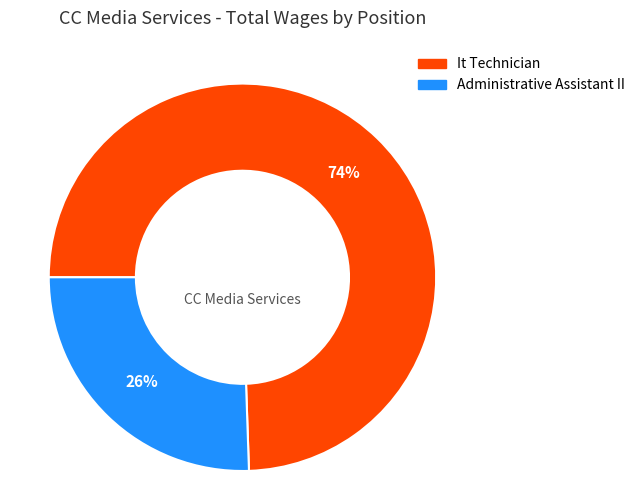

To the nearest percent, what portion does It Technician represent?

74%